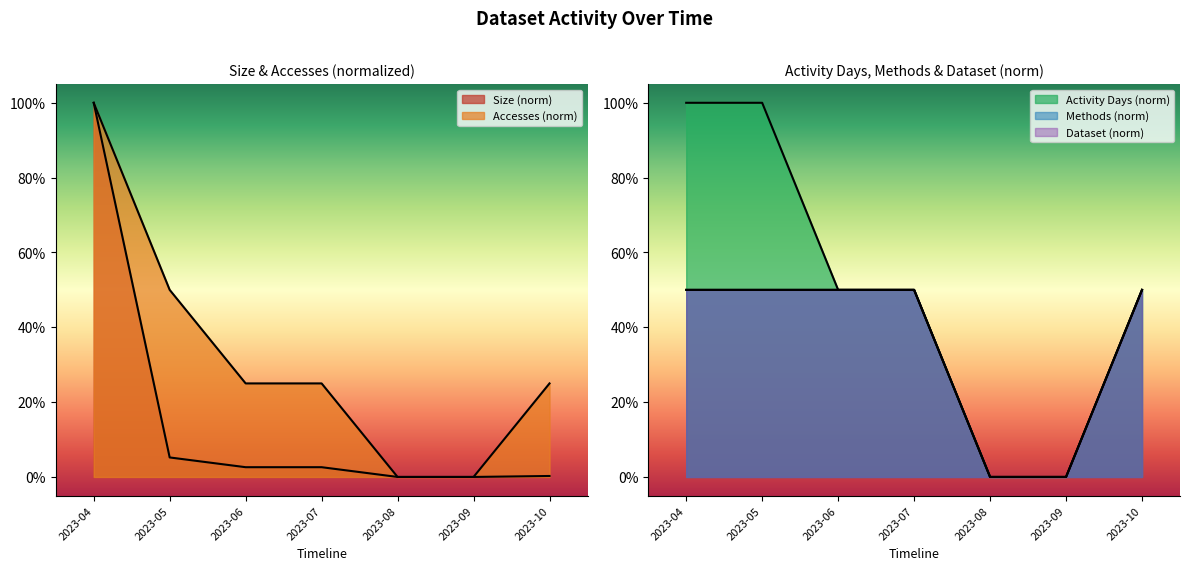

Where is Dataset nearest to the value 0?

2023-08